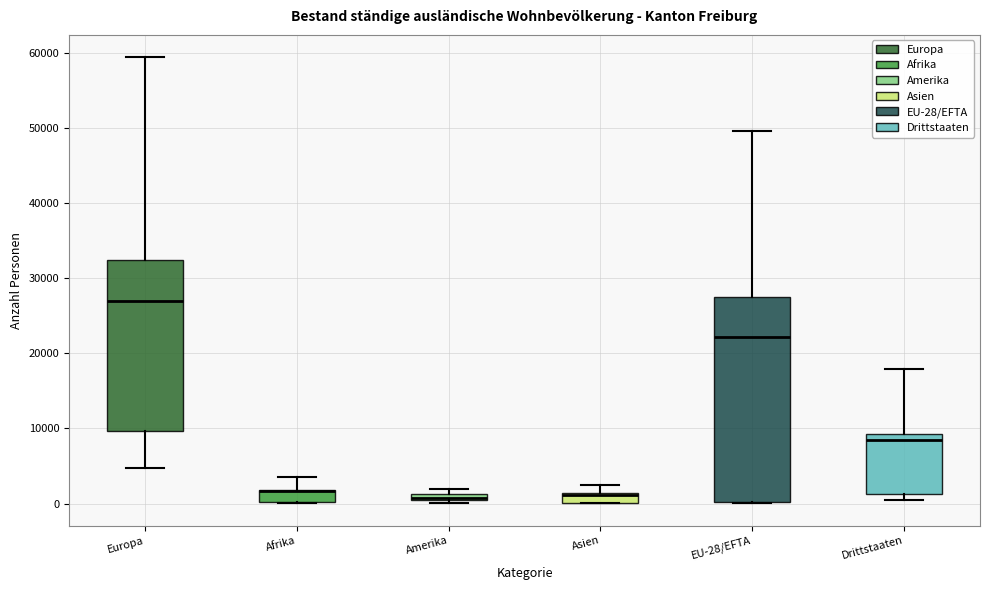

Which box is the tallest, from its lower edge to its upper edge?

EU-28/EFTA